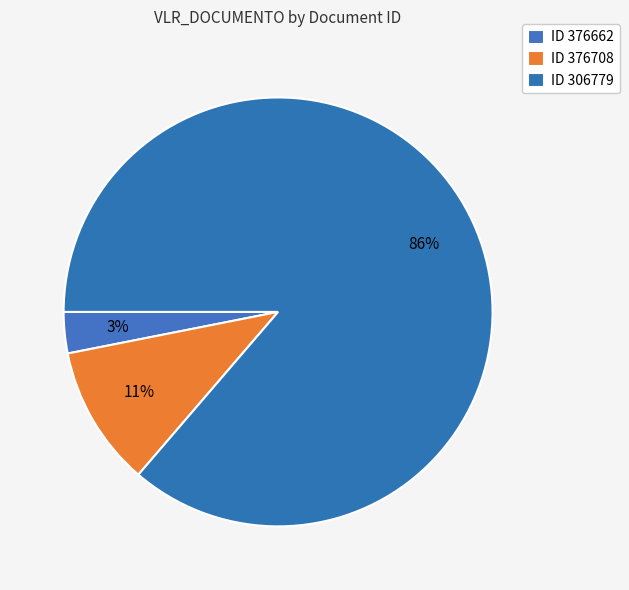

To the nearest percent, what is the difference between the largest and smallest slice percentages?

83%